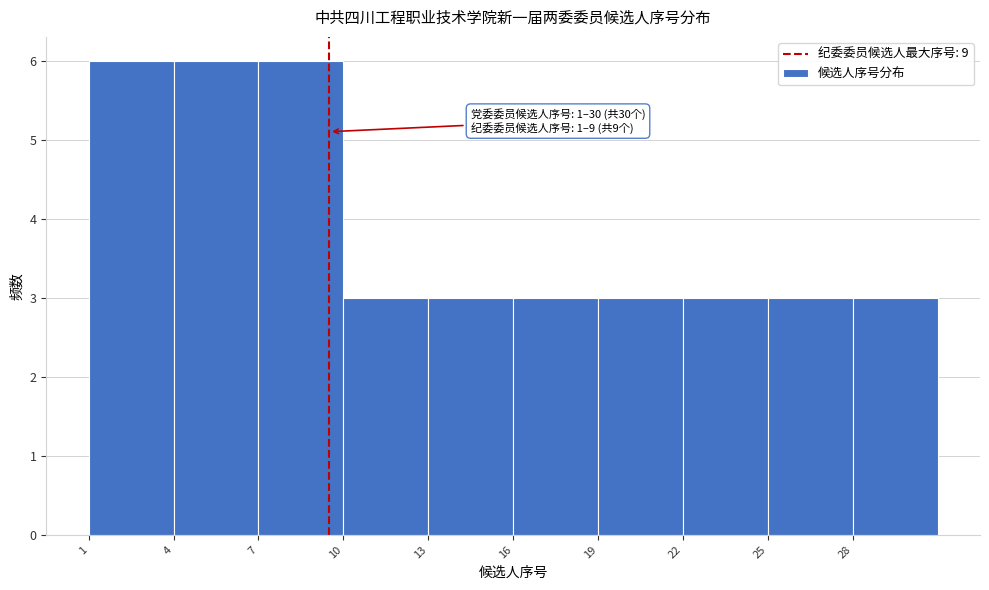

Reading left to right, extract all data points from this chart.

1=6	4=6	7=6	10=3	13=3	16=3	19=3	22=3	25=3	28=3